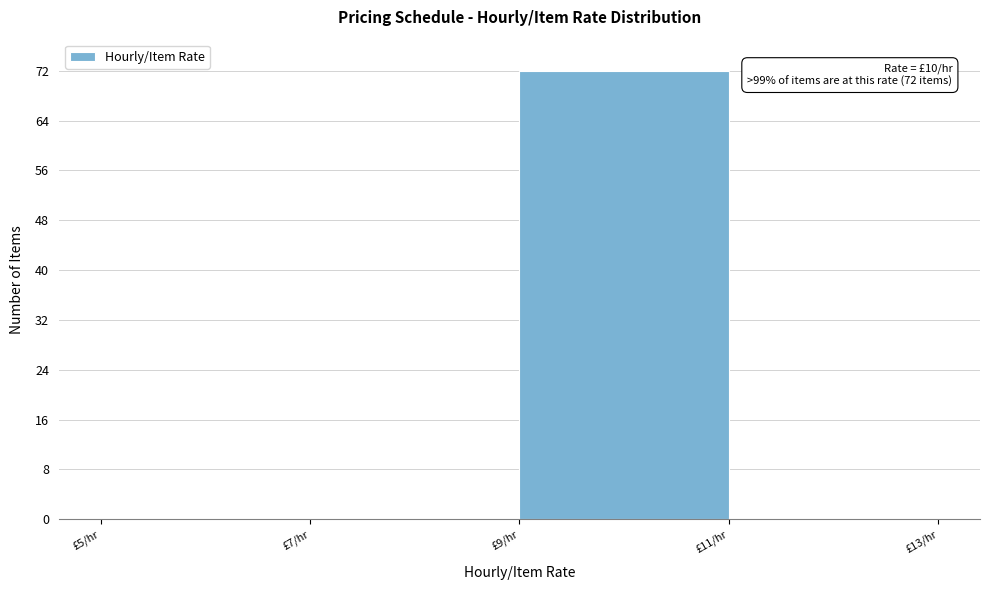

Over which range of the x-axis is the bar tallest?

9 to 11